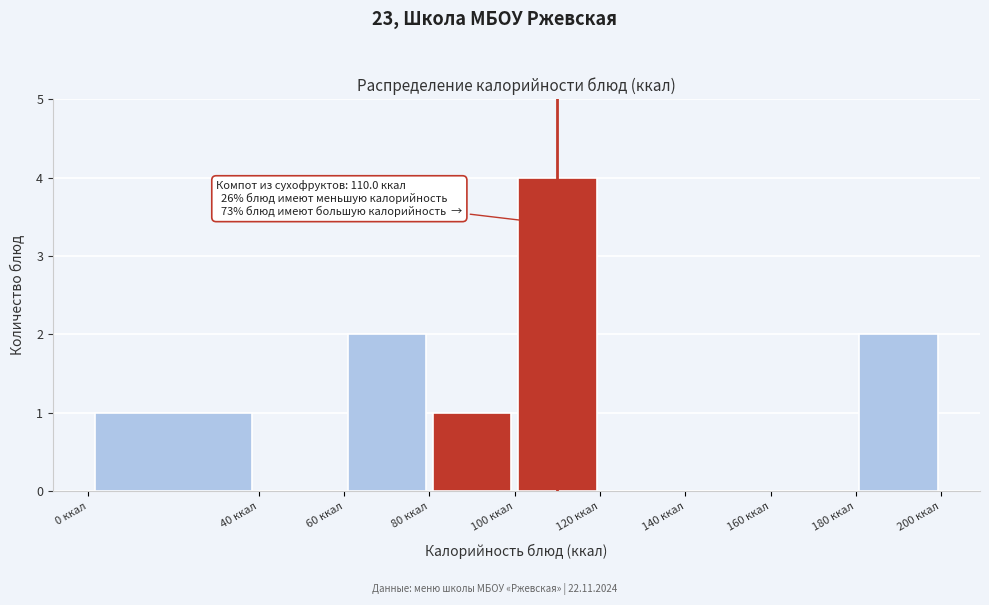

Over which range of the x-axis is the bar tallest?

100 to 120